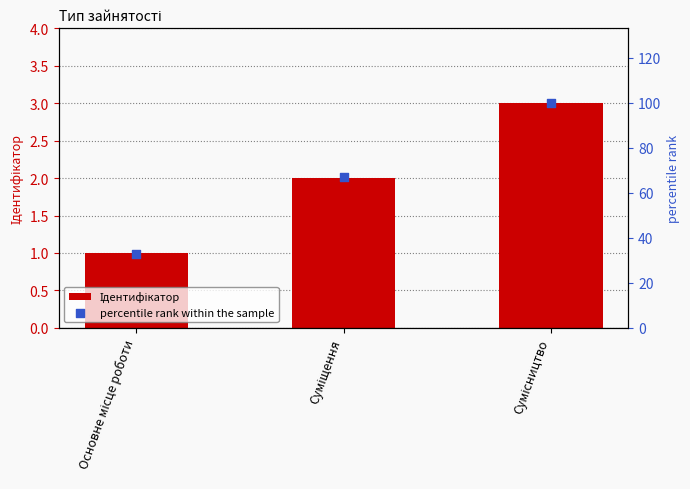

Which series contains the highest Y value?

percentile rank within the sample